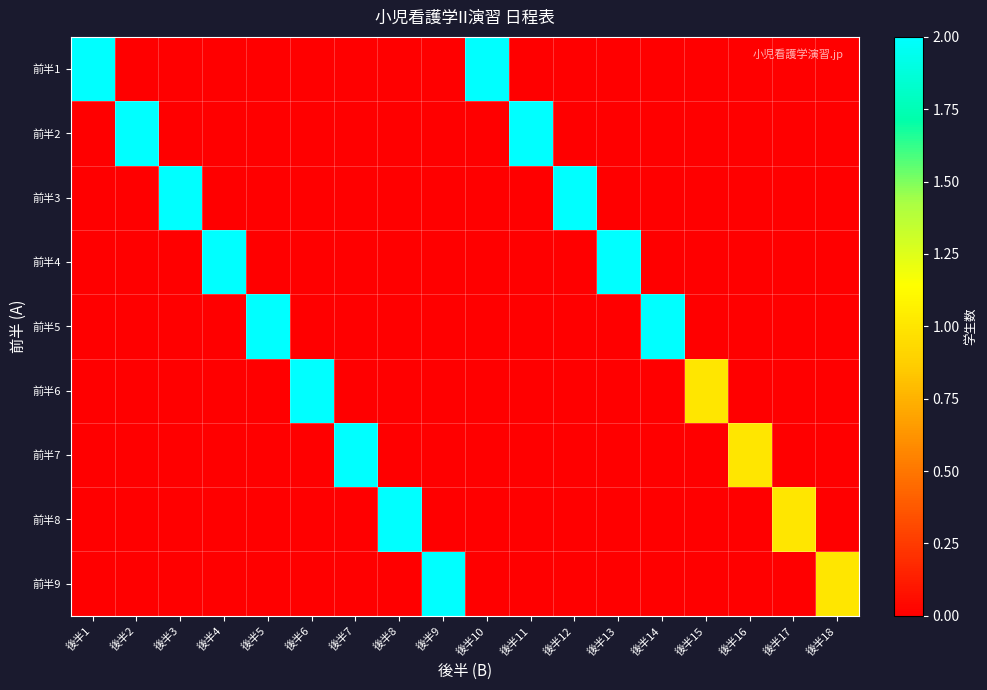

At how many categories does at least one series exceed 1?

14